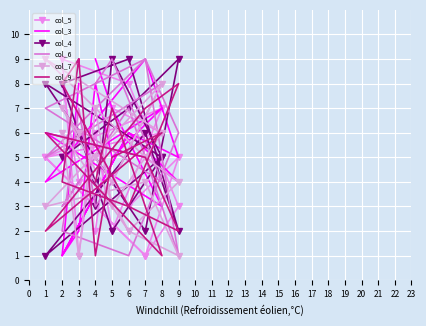

Is the value of col_9 at 8 greater than the value of col_3 at 6?

No